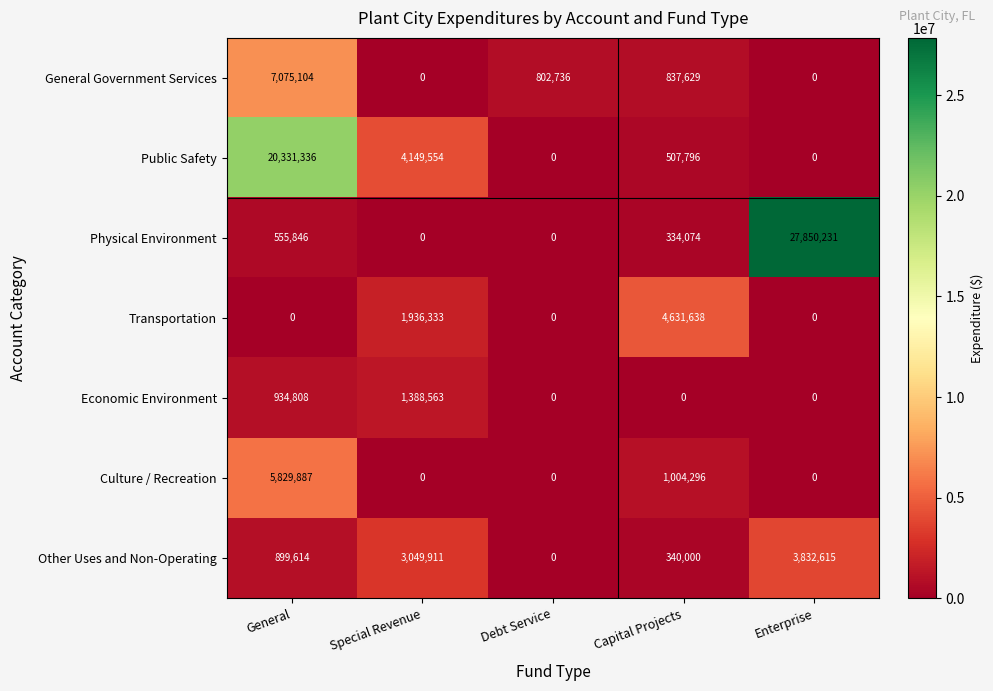

Which series has the largest total across all categories?

Physical Environment